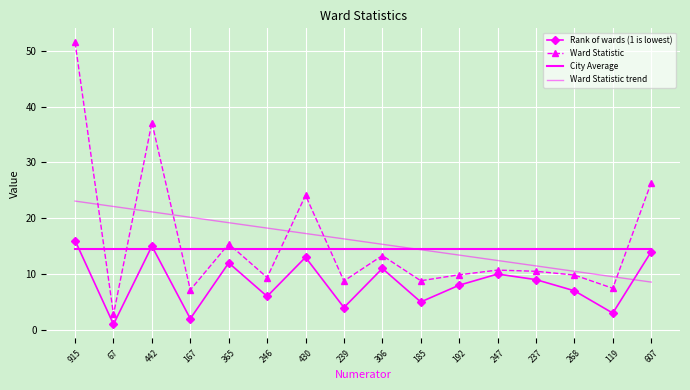

At which label does Ward Statistic trend first exceed 16?

915